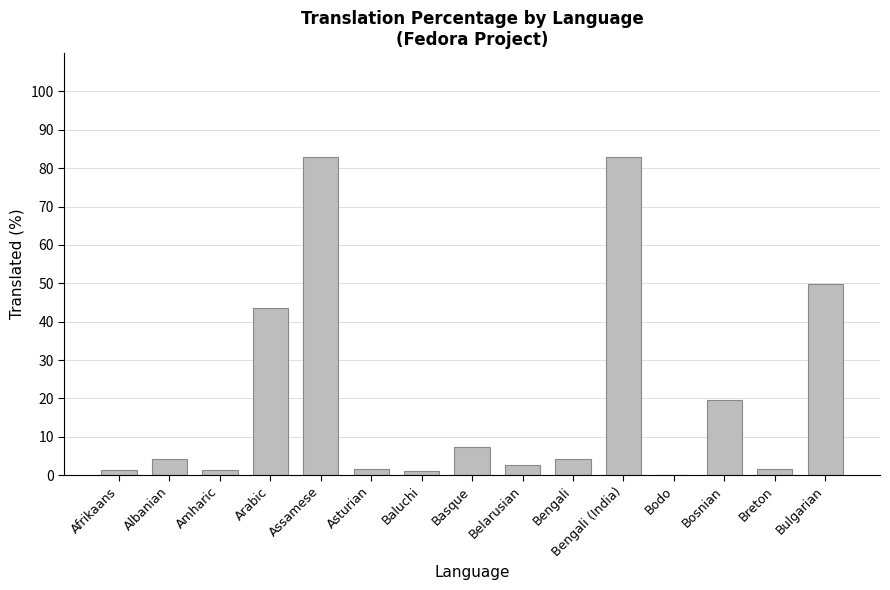

Count the number of values greater than 4.

8